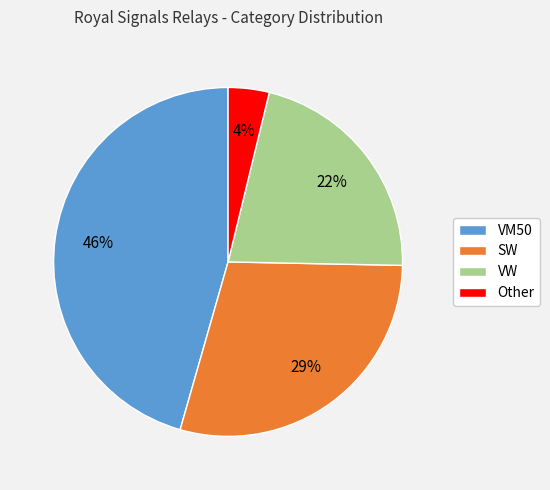

Count the number of slices in the pie.

4